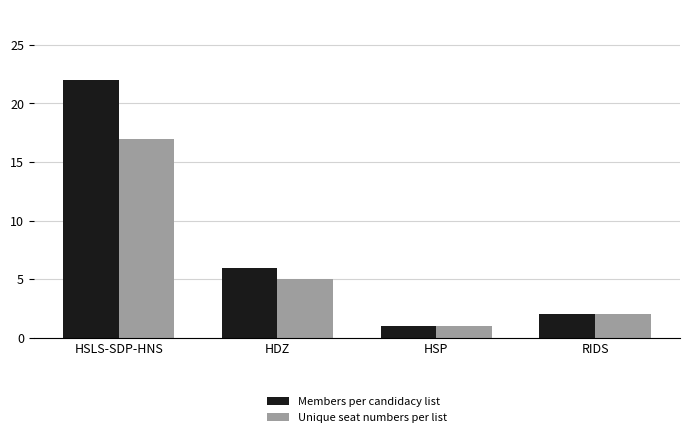

Which series has the largest range (max minus min)?

Members per candidacy list